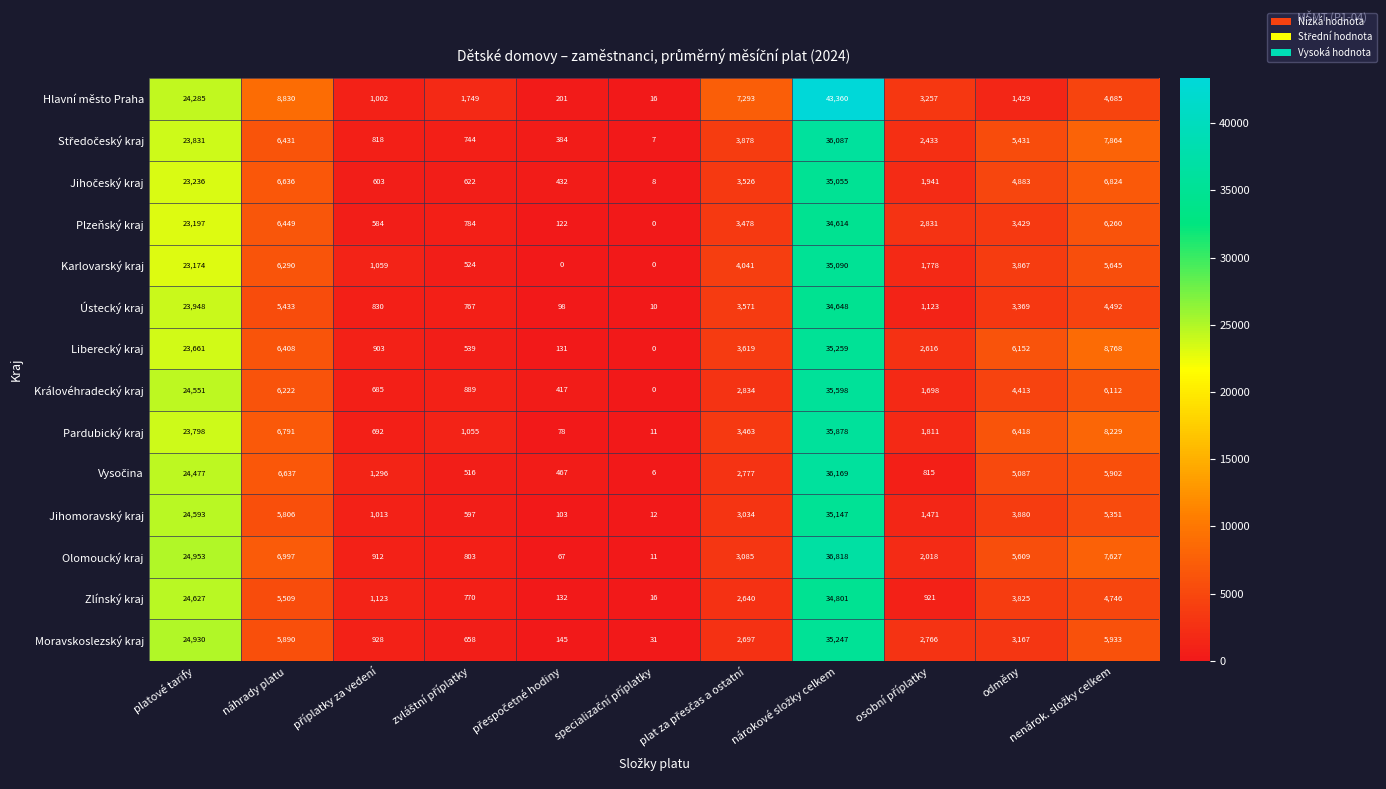

What is the difference between the second highest and second lowest values in the Liberecký kraj series?

23530